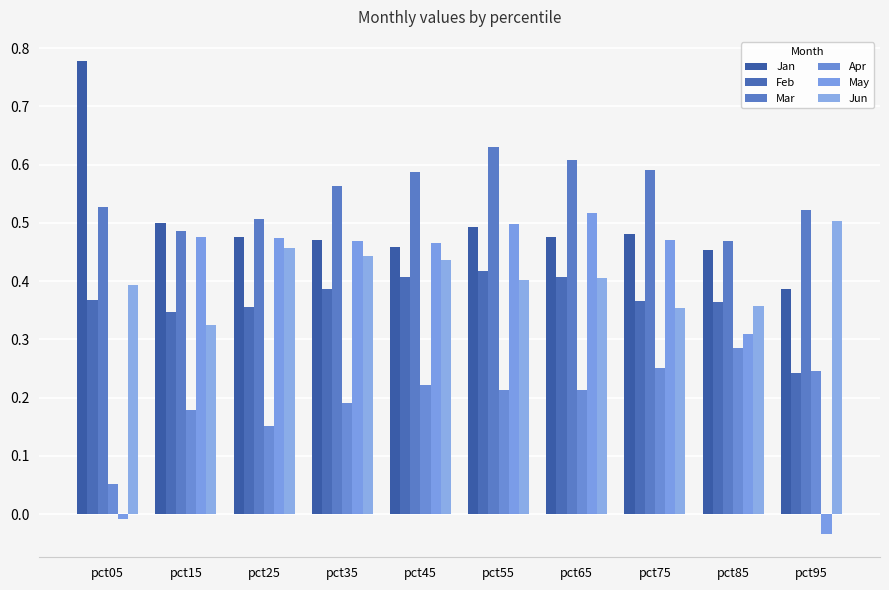

Read the Jan value at pct75.

0.5